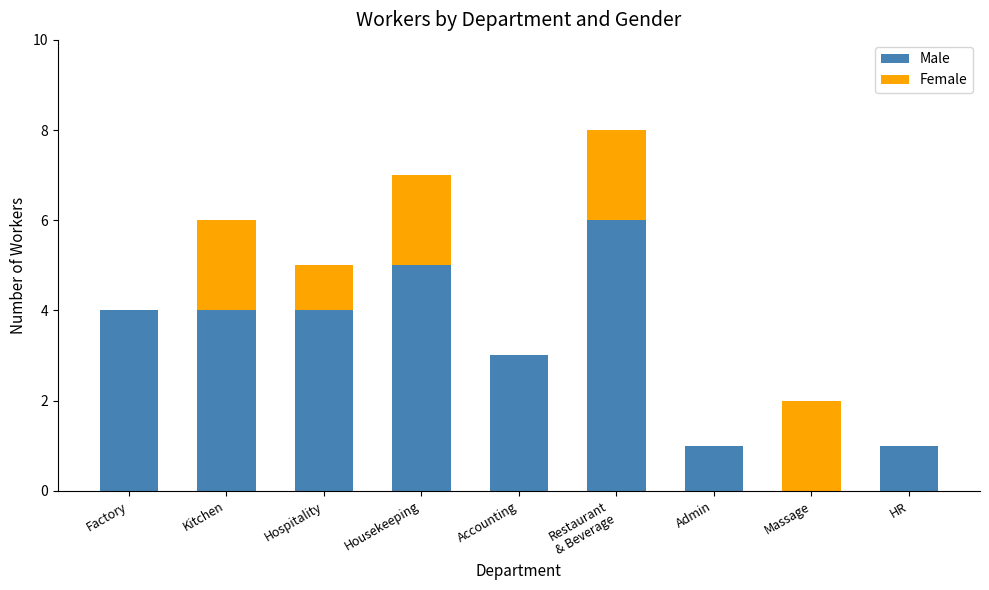

What is the total value across all series at Housekeeping?

7